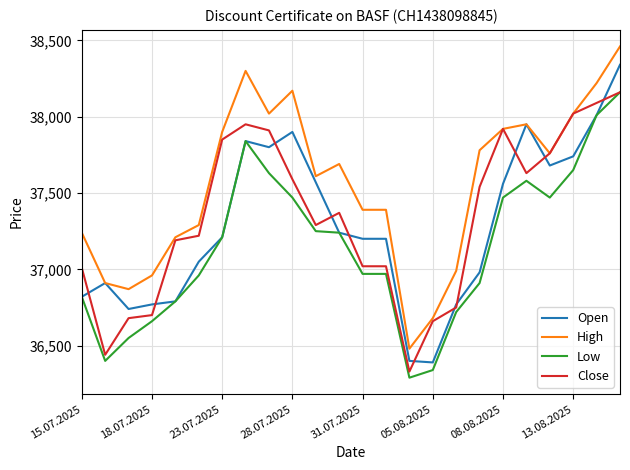

What is the maximum value shown in the chart?

38460